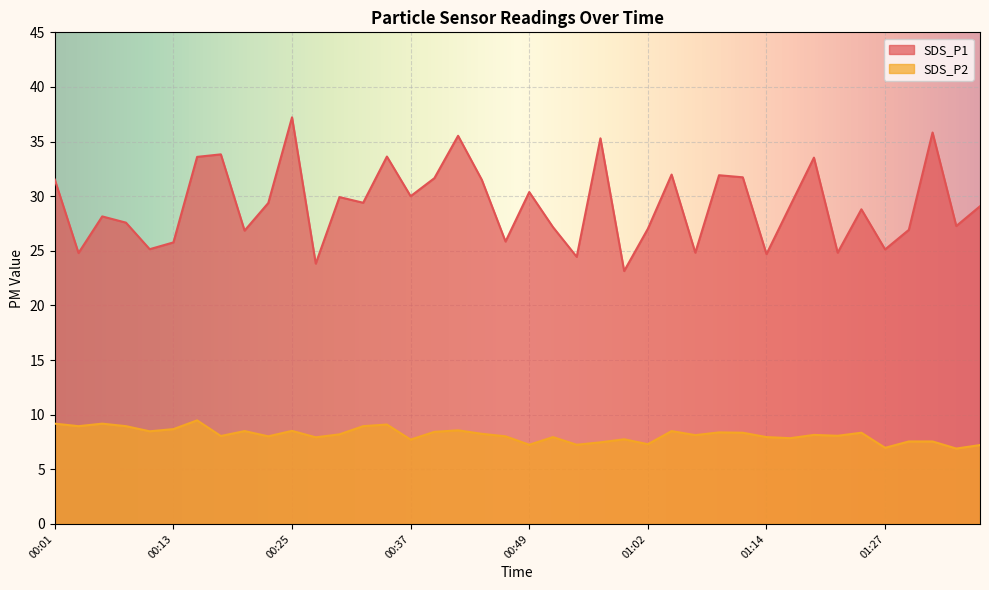

Reading right to left, what are all the values shown in this chart?

SDS_P1: 29.1	27.3	35.8	26.9	25.1	28.8	24.8	33.5	29.1	24.7	31.7	31.9	24.8	32.0	27.0	23.1	35.3	24.4	27.2	30.4	25.9	31.5	35.5	31.6	30.0	33.6	29.4	29.9	23.8	37.2	29.4	26.9	33.8	33.6	25.8	25.1	27.6	28.1	24.8	31.5
SDS_P2: 7.2	6.9	7.5	7.5	7.0	8.3	8.1	8.2	7.8	8.0	8.3	8.4	8.1	8.5	7.3	7.8	7.5	7.2	8.0	7.2	8.0	8.2	8.6	8.4	7.7	9.1	8.9	8.2	7.9	8.5	8.0	8.5	8.1	9.5	8.7	8.5	8.9	9.2	8.9	9.2